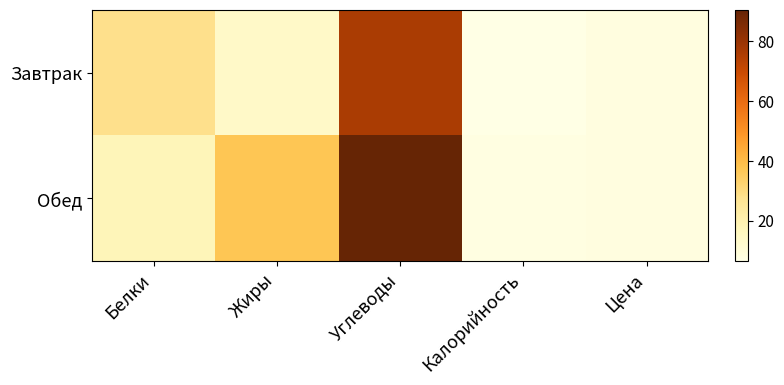

What is the minimum value shown in the chart?

6.3